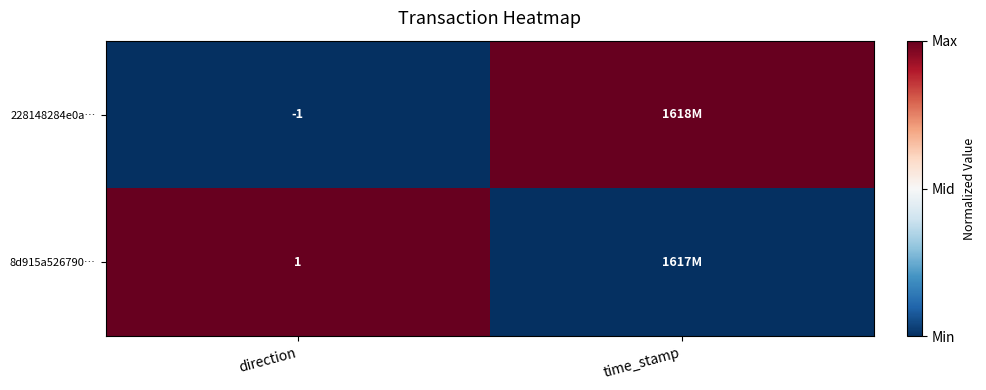

The value of 228148284e0a… at direction is 0. True or false?

False